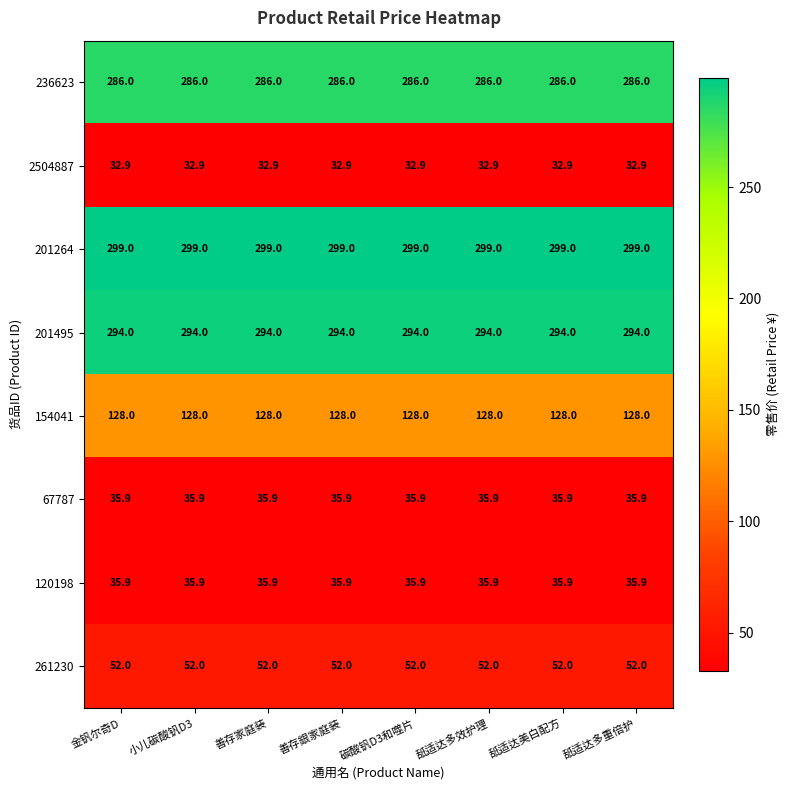

The value of 67787 at 金钒尔奇D is 35.9. True or false?

True